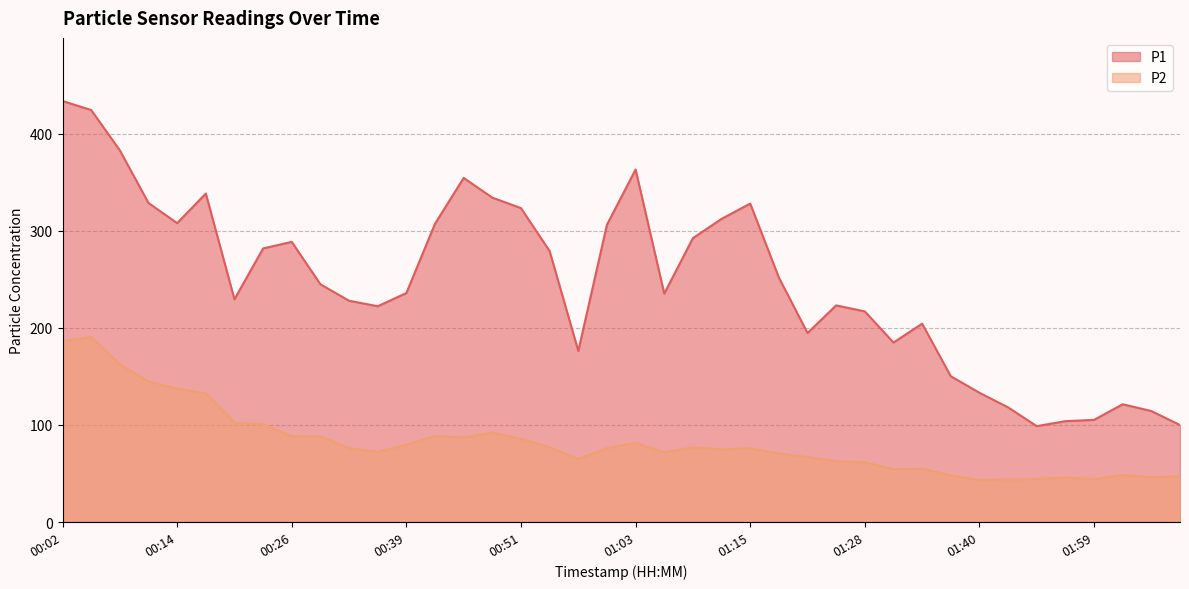

True or false: P2 has a value of 100.4 at 00:23.

True